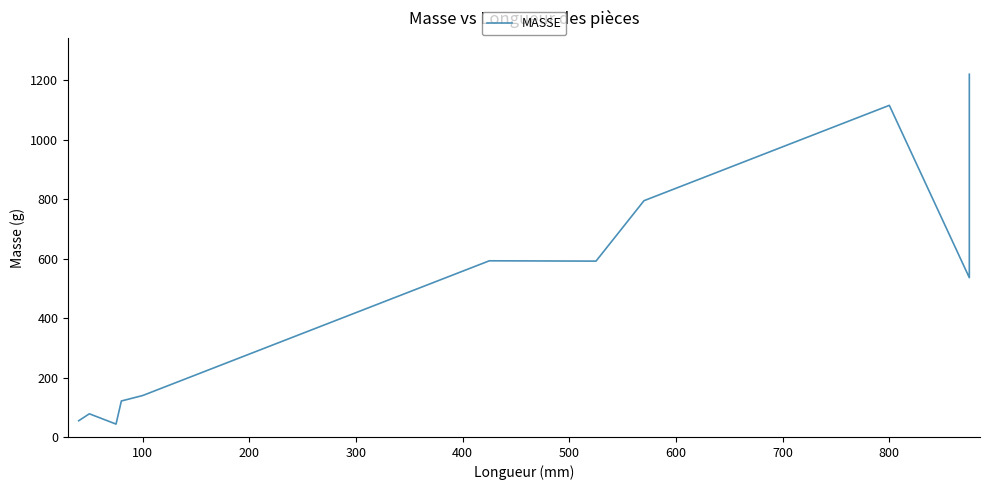

How many categories are shown in the chart?

17